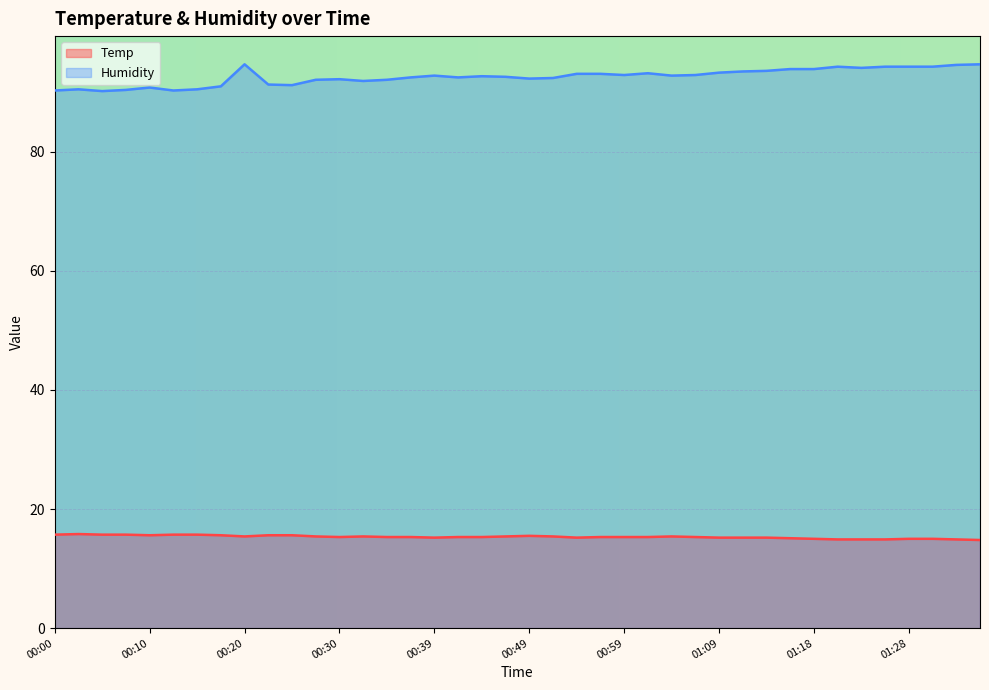

At which label is Temp closest to 15?

01:18